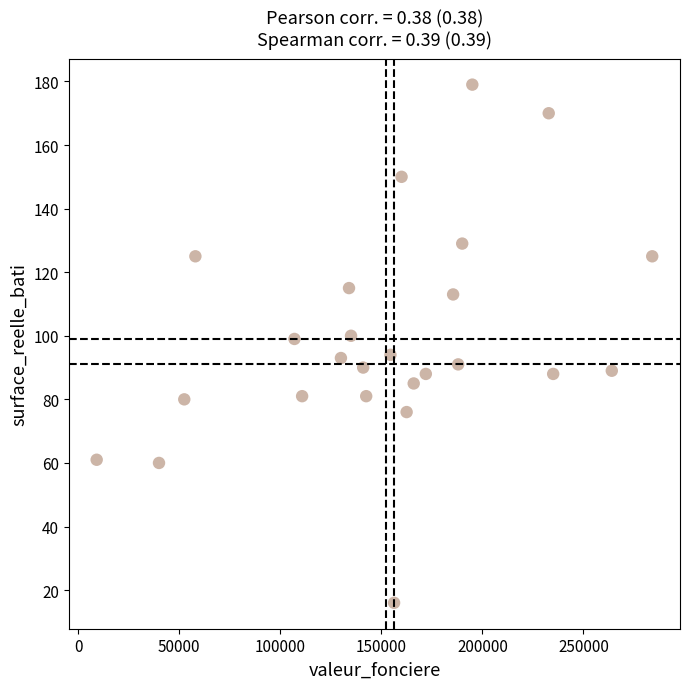

How many data points are displayed?

25